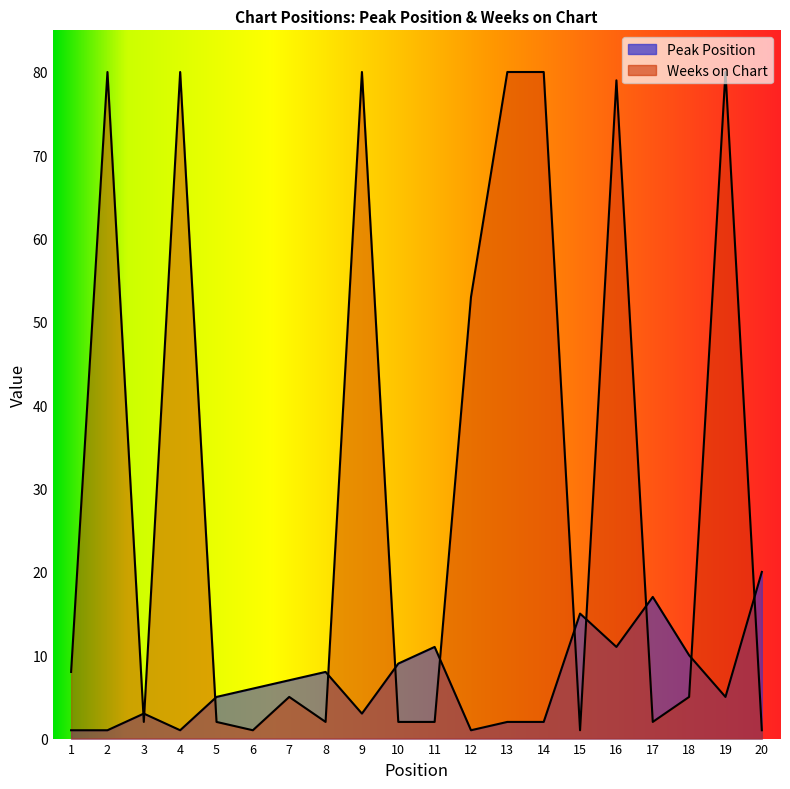

Which category has the lowest value in the Weeks on Chart series?

6